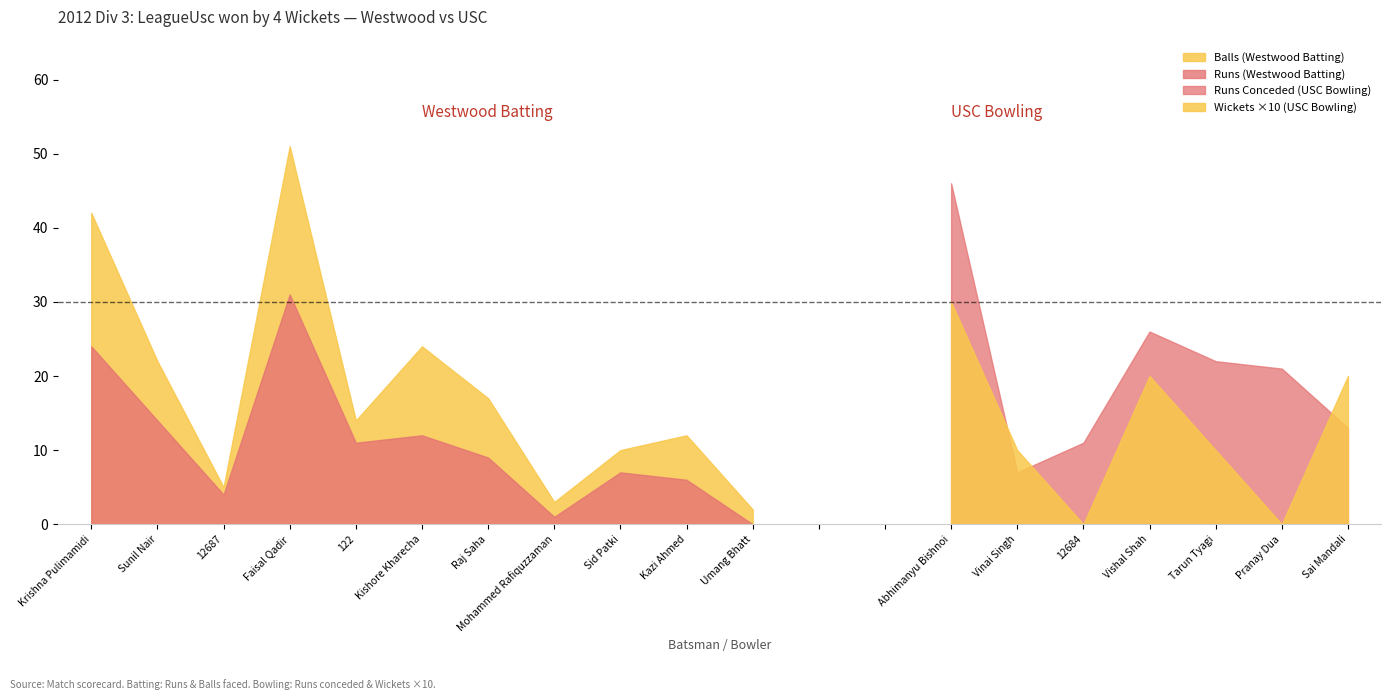

What is the label of the 4th point from the left?

Faisal Qadir